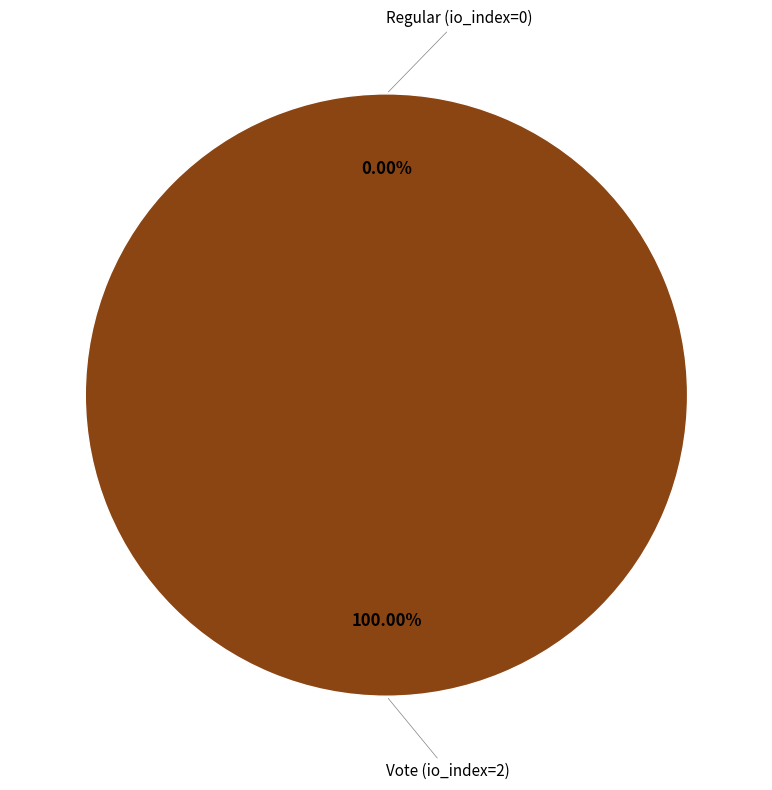

The Vote (io_index=2) slice represents 100% of the pie. True or false?

True